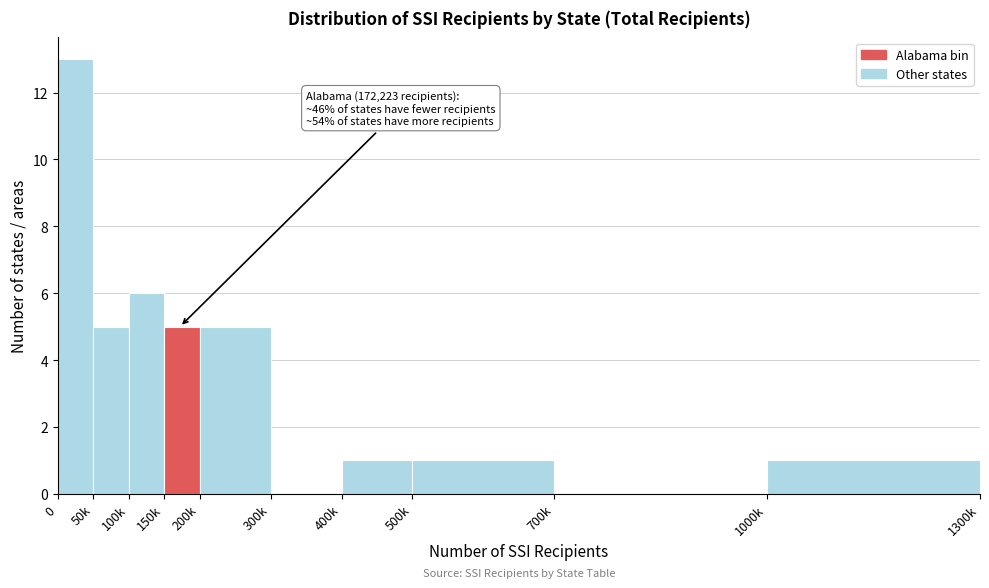

Reading right to left, extract all data points from this chart.

1000k=1	700k=0	500k=1	400k=1	300k=0	200k=5	150k=5	100k=6	50k=5	0=13